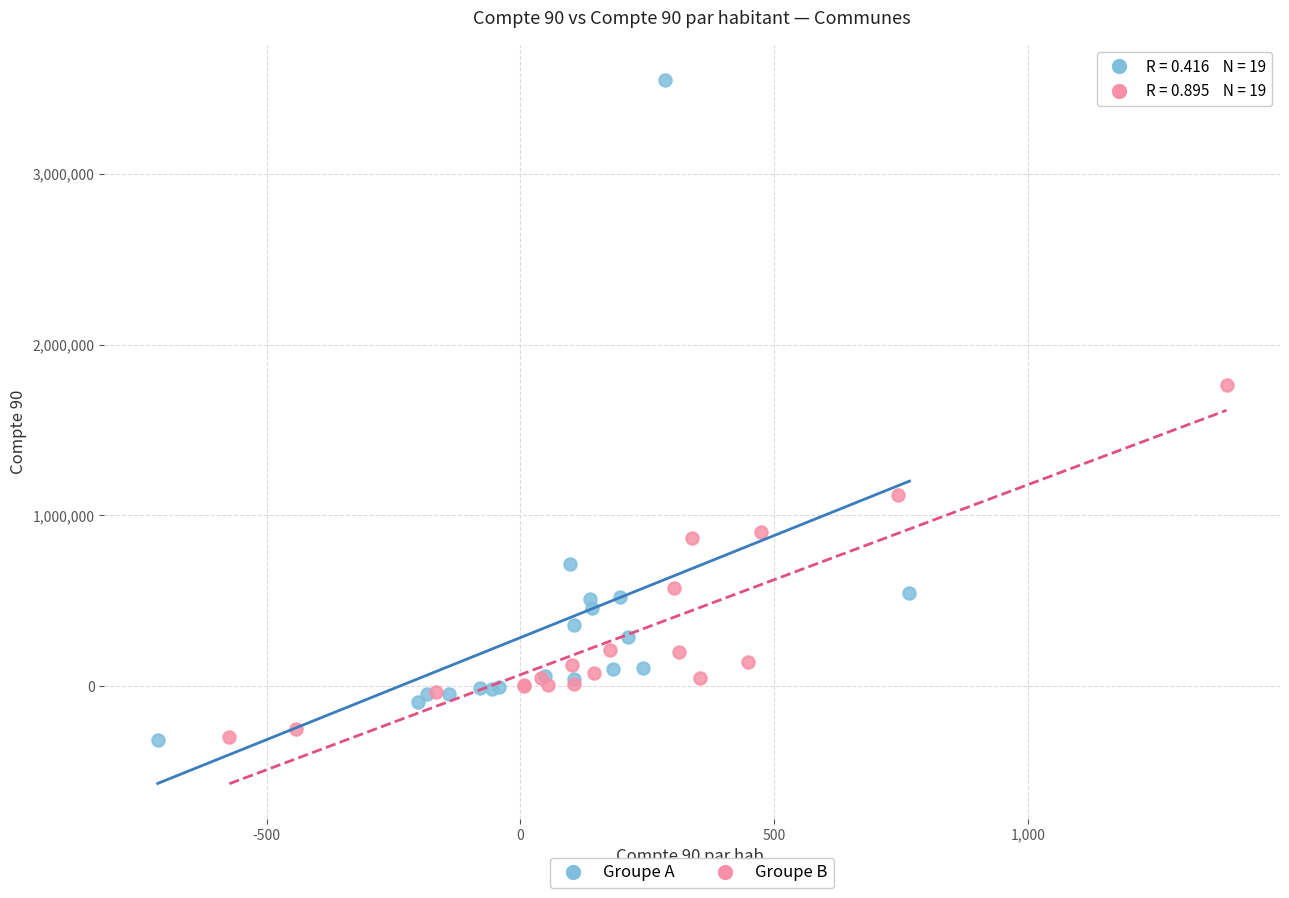

What are all the series names shown in the legend?

Groupe A, Groupe B